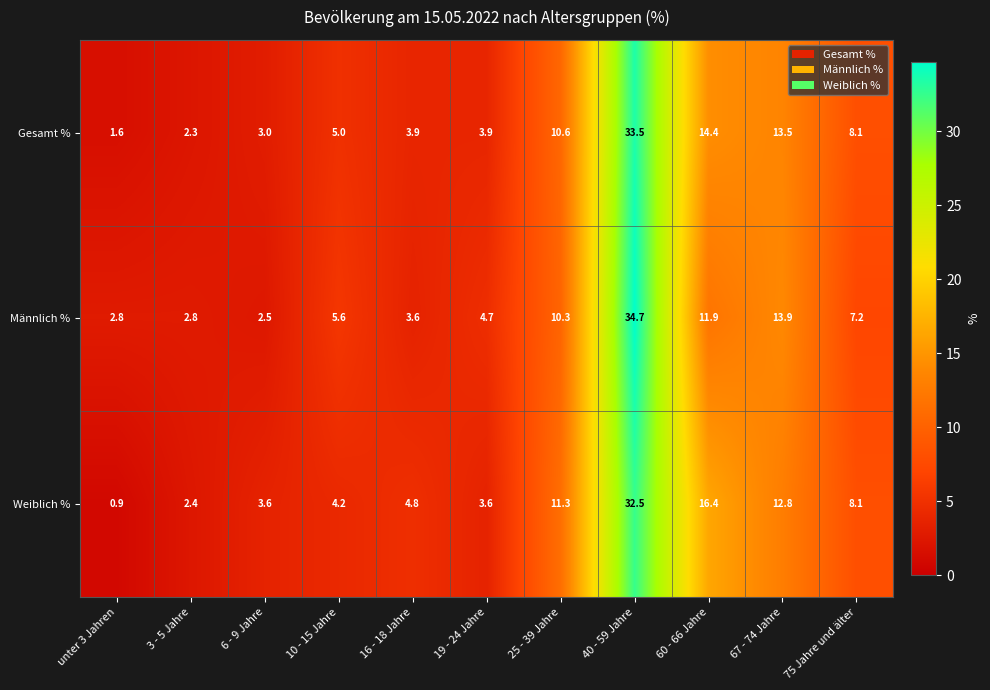

What is the difference between the highest and lowest values at 40 - 59 Jahre?

2.2